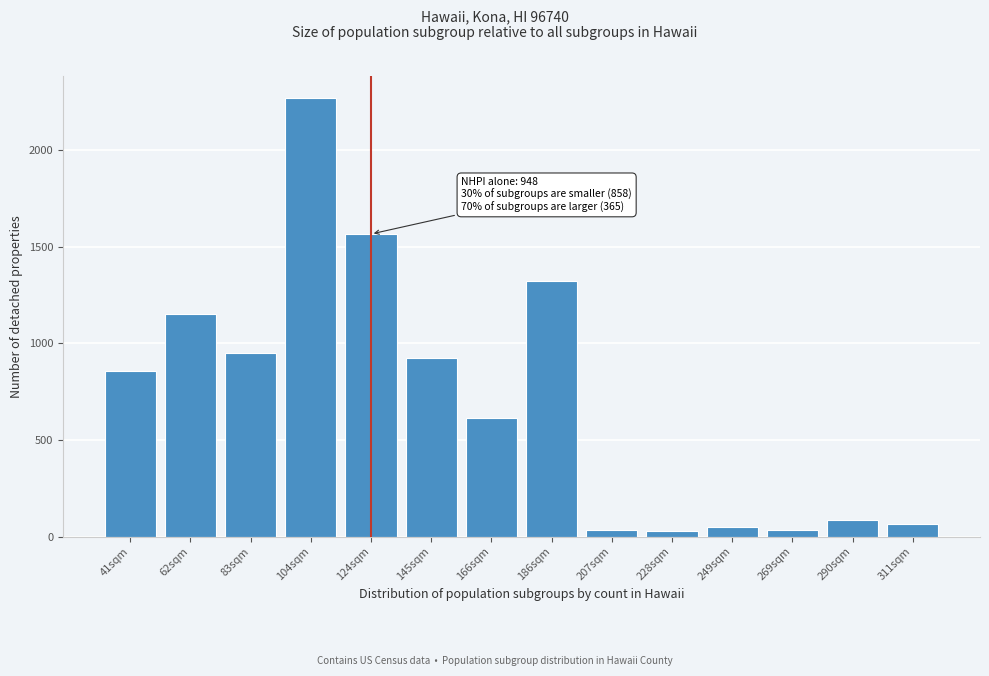

What is the label of the 5th bar from the left?

124sqm